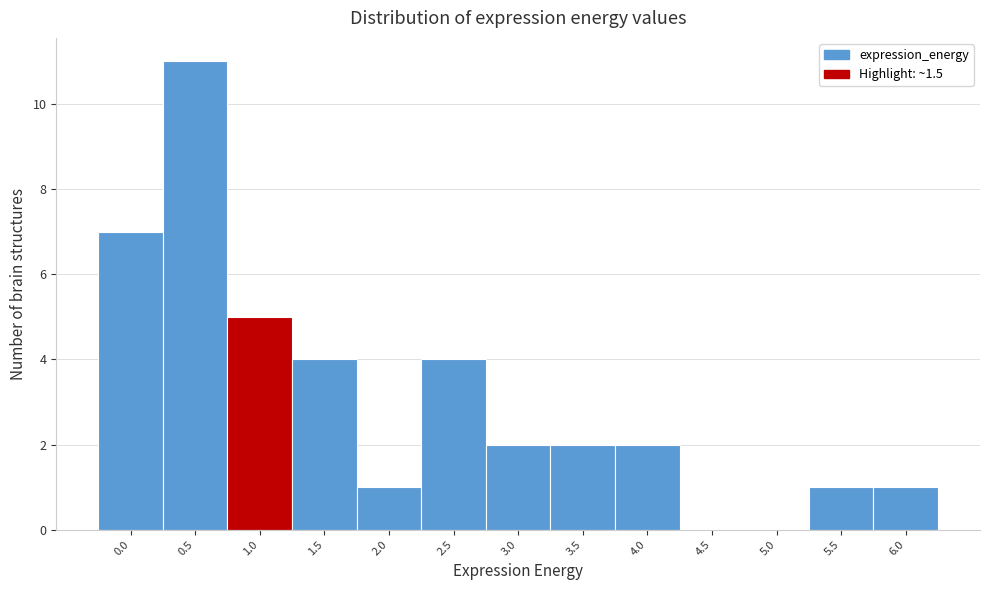

Reading left to right, list all the values displayed in this chart.

0.0=7	0.5=11	1.0=5	1.5=4	2.0=1	2.5=4	3.0=2	3.5=2	4.0=2	4.5=0	5.0=0	5.5=1	6.0=1